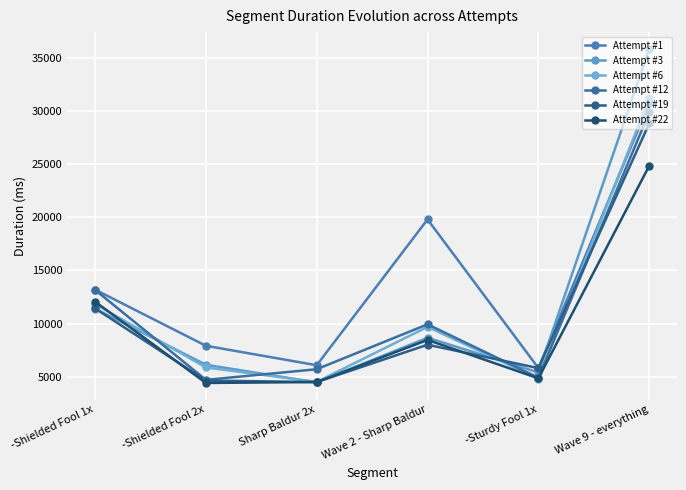

What is the value of the Attempt #22 point at the 1st from the left?

12065